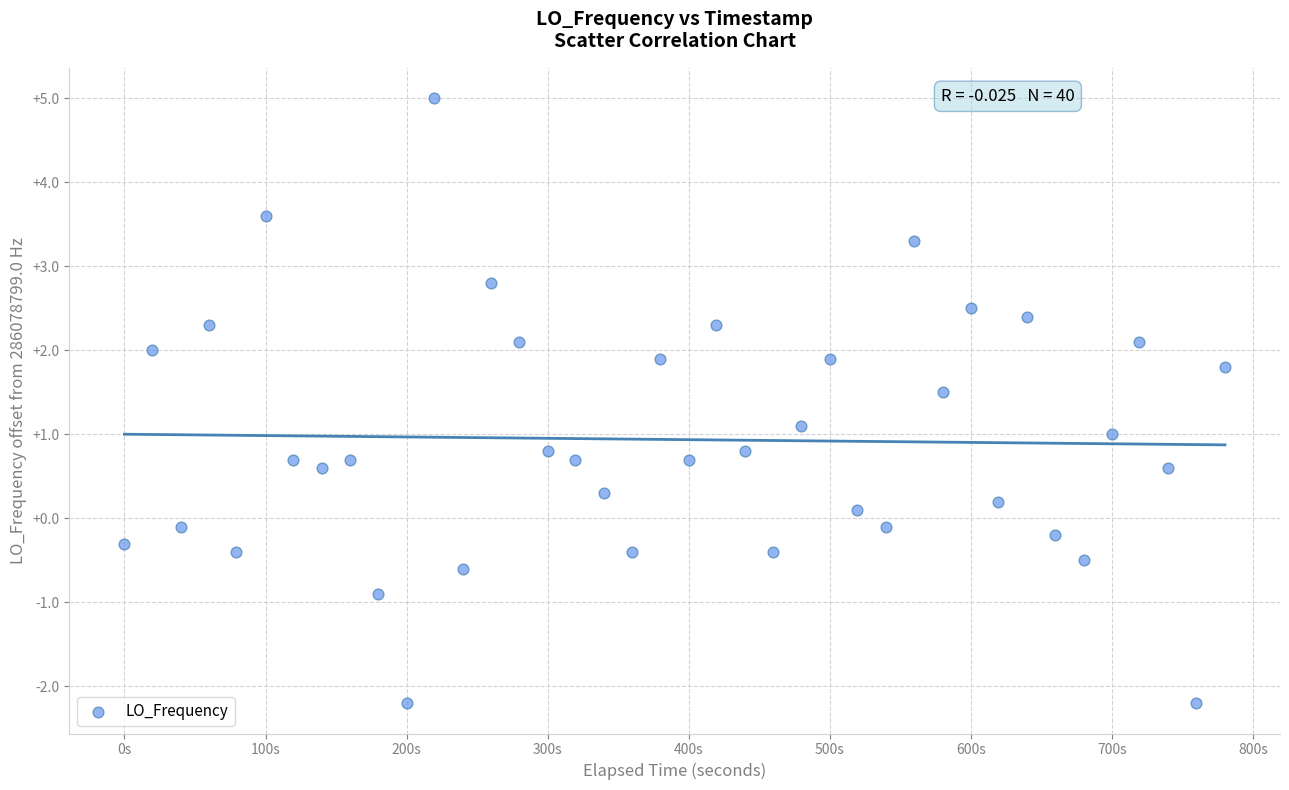

What is the range of Y values (max minus min)?

7.2